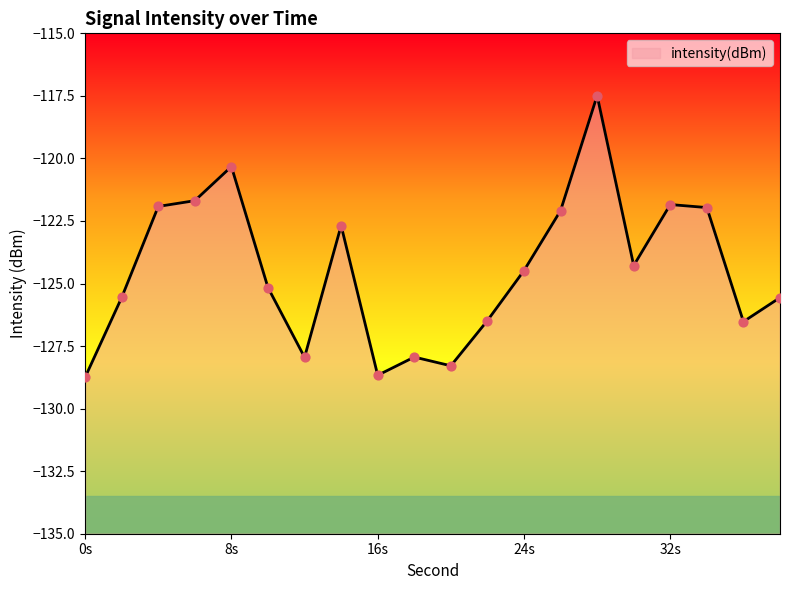

Which has a higher value, 6 or 18?

6